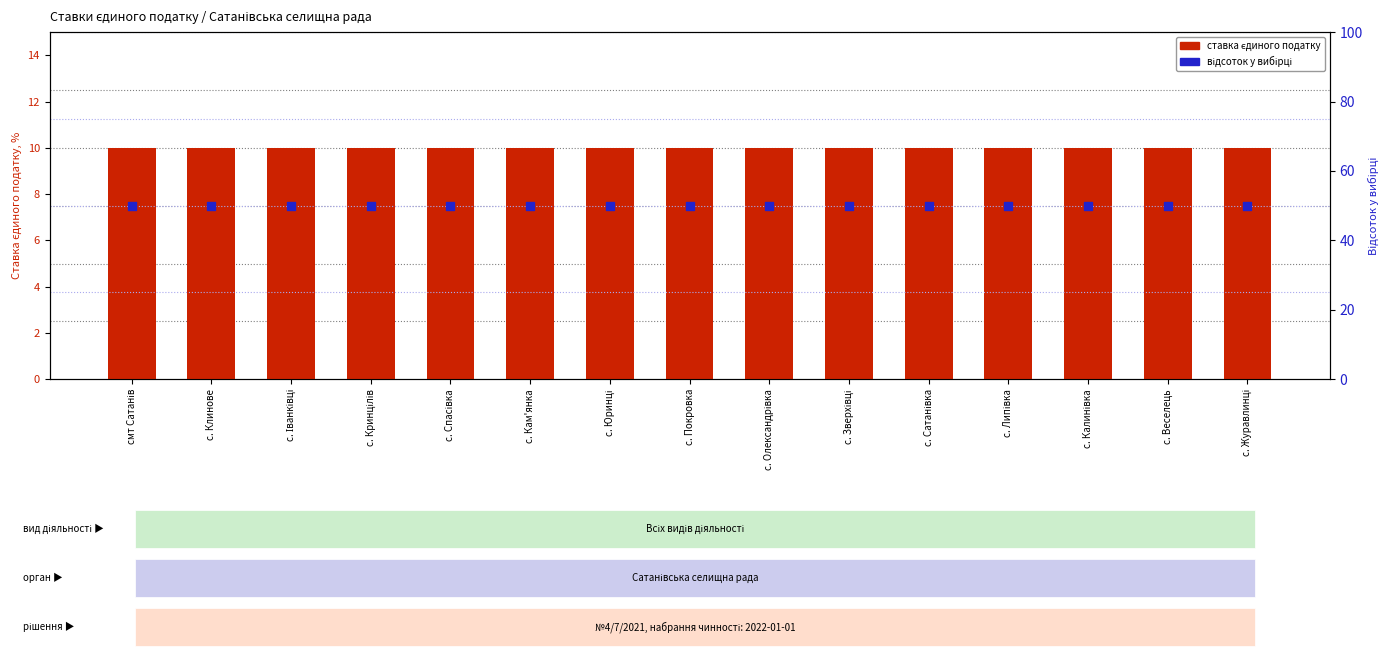

At how many categories does at least one series exceed 43?

15